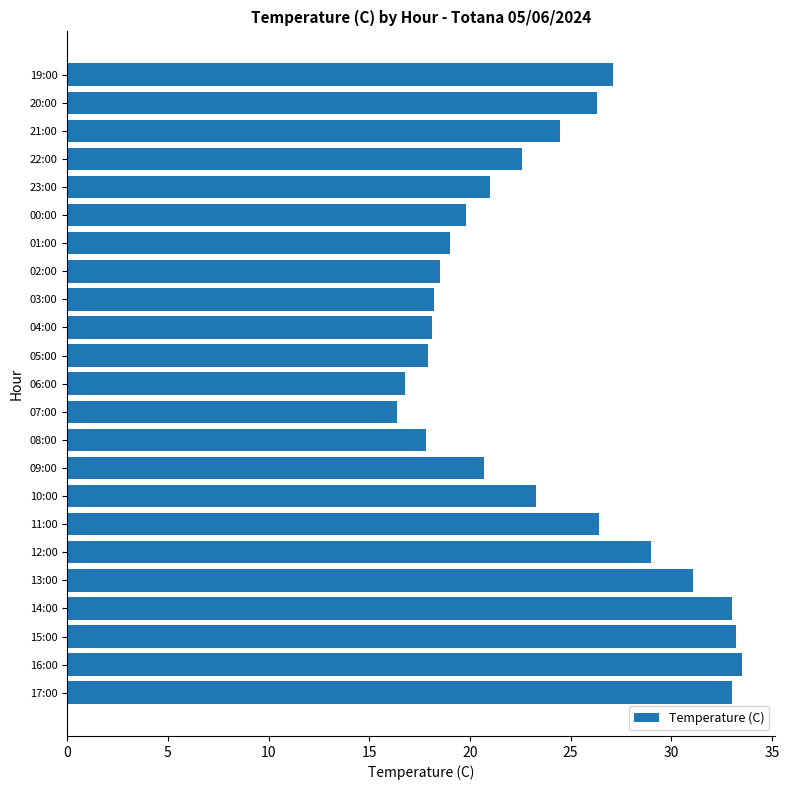

Which category has the highest value across all series?

16:00